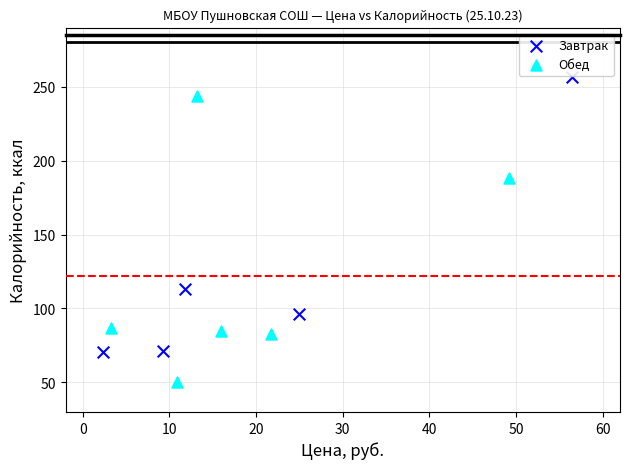

Which series contains the lowest Y value?

Обед